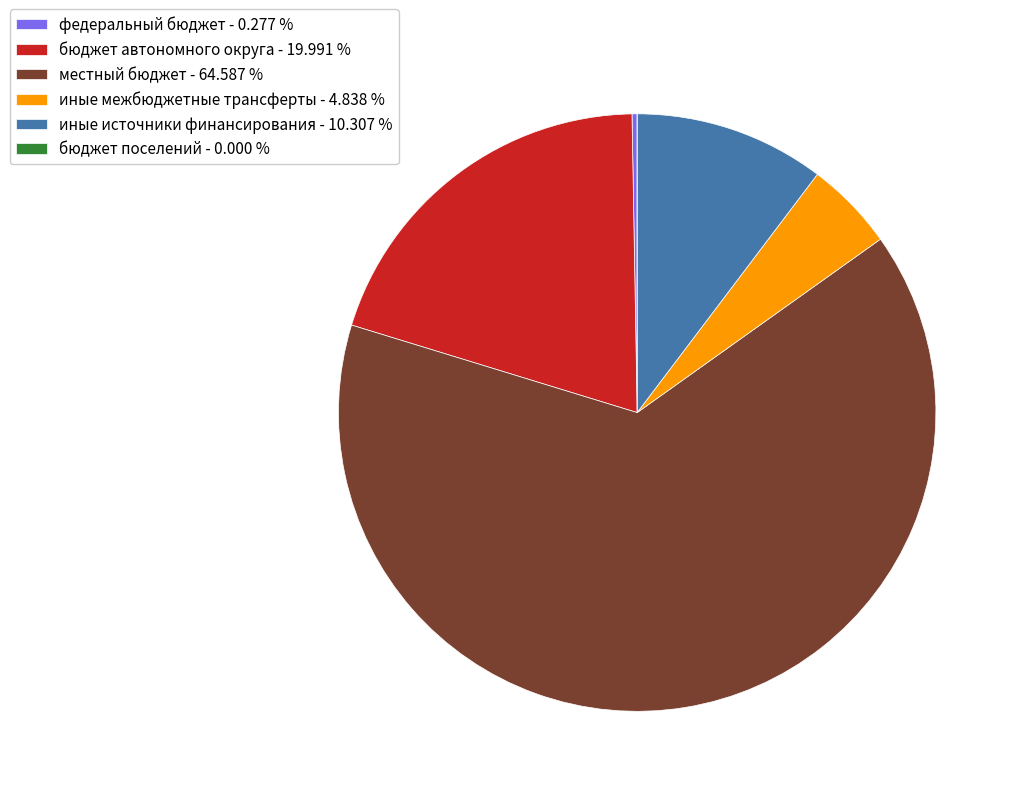

Between местный бюджет - 64.587 % and бюджет автономного округа - 19.991 %, which is larger?

местный бюджет - 64.587 %